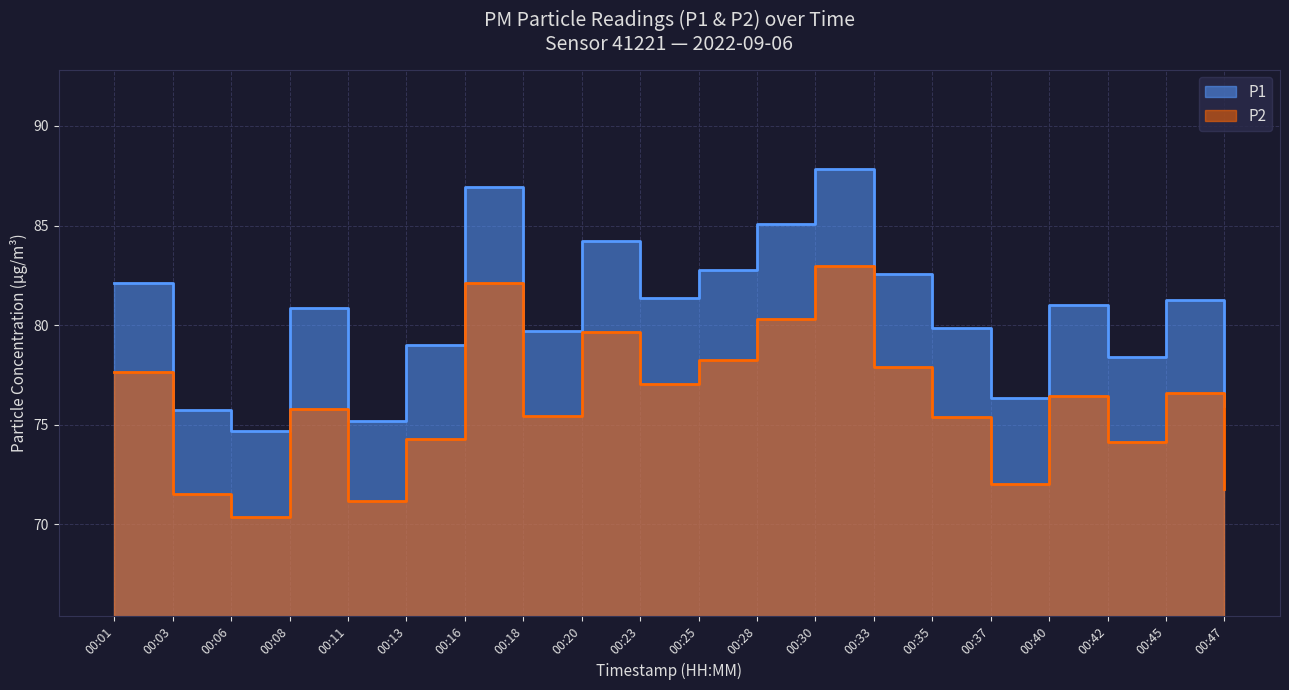

At which label is P1 closest to 81?

00:40